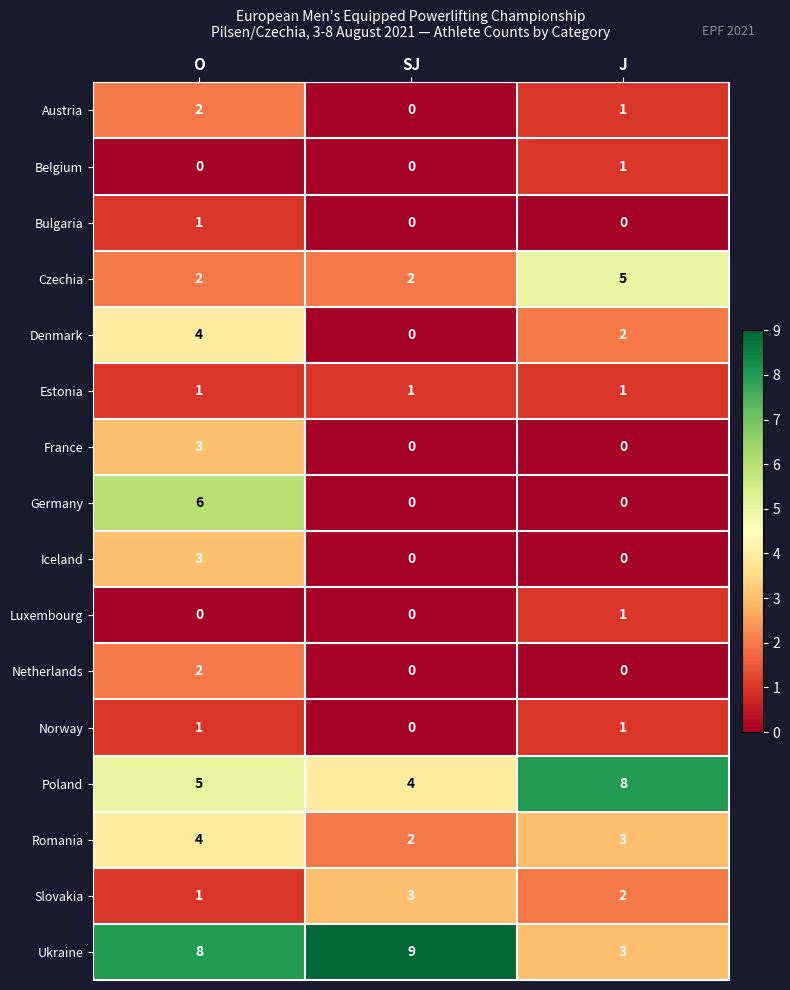

How many categories are shown in the chart?

3